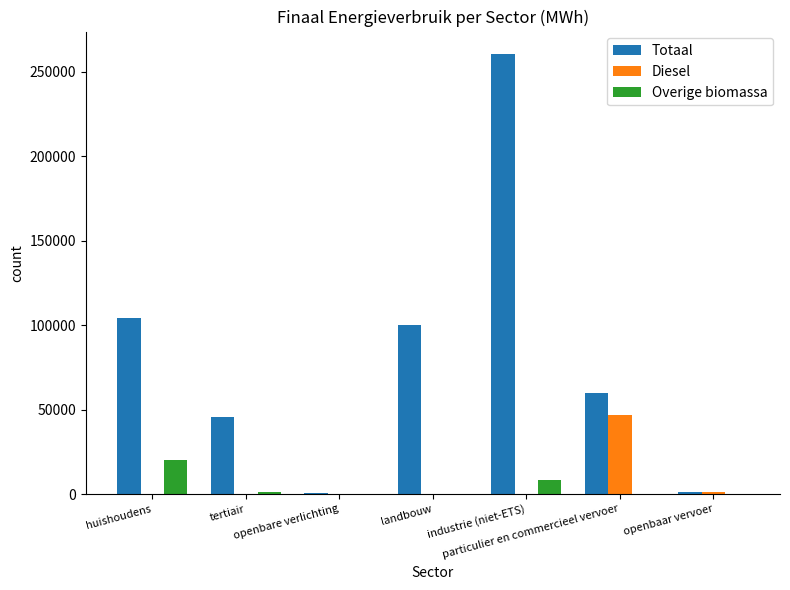

How many groups of bars are there?

7